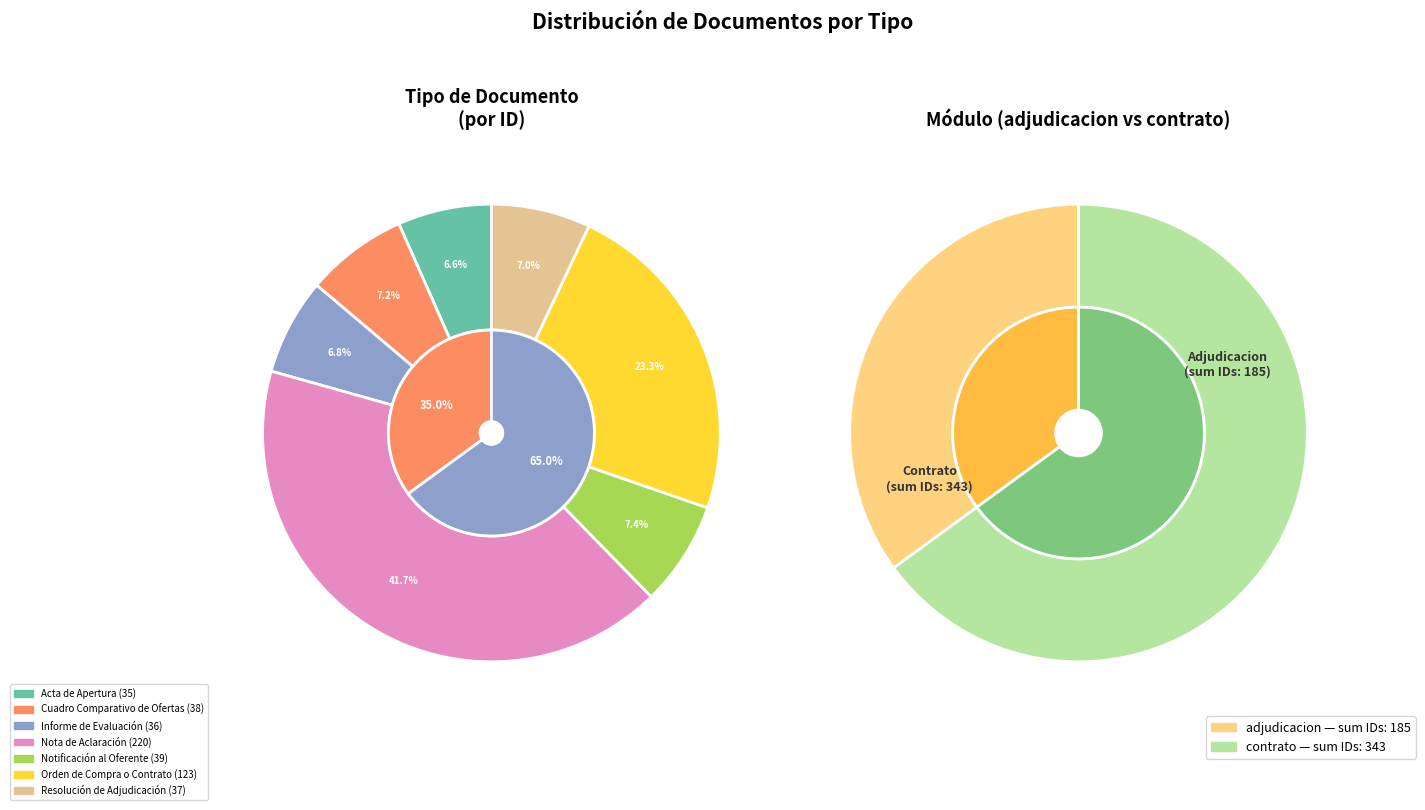

Which has a higher value, Cuadro Comparativo de Ofertas or Acta de Apertura?

Cuadro Comparativo de Ofertas